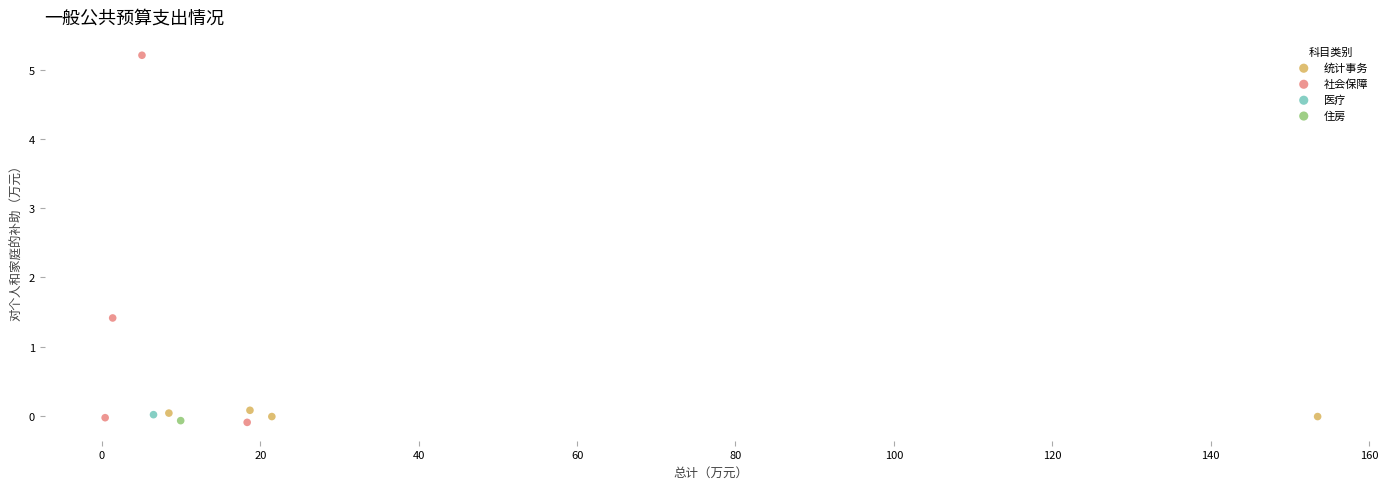

What are all the series names shown in the legend?

统计事务, 社会保障, 医疗, 住房